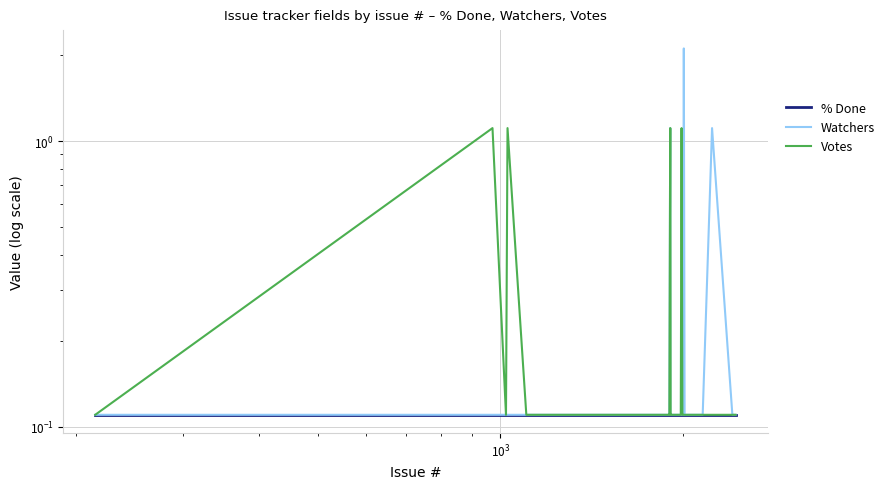

How many categories are shown in the chart?

40